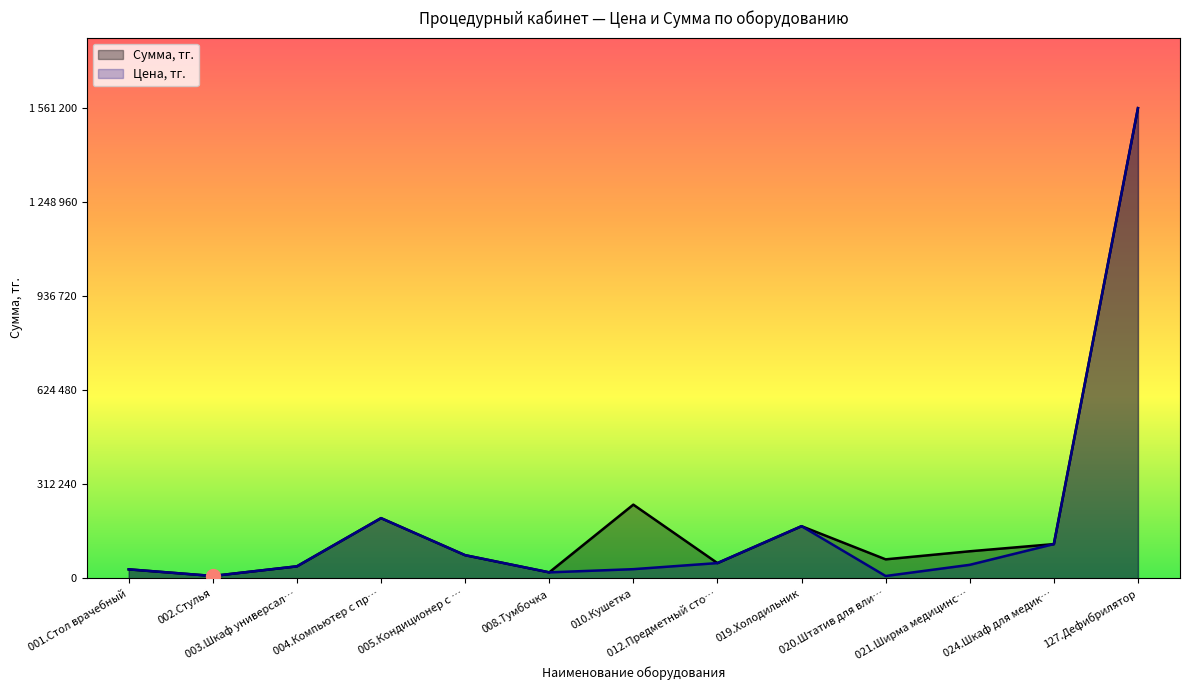

Which series changed the most between 004.Компьютер с пр… and 005.Кондиционер с …?

Цена, тг.